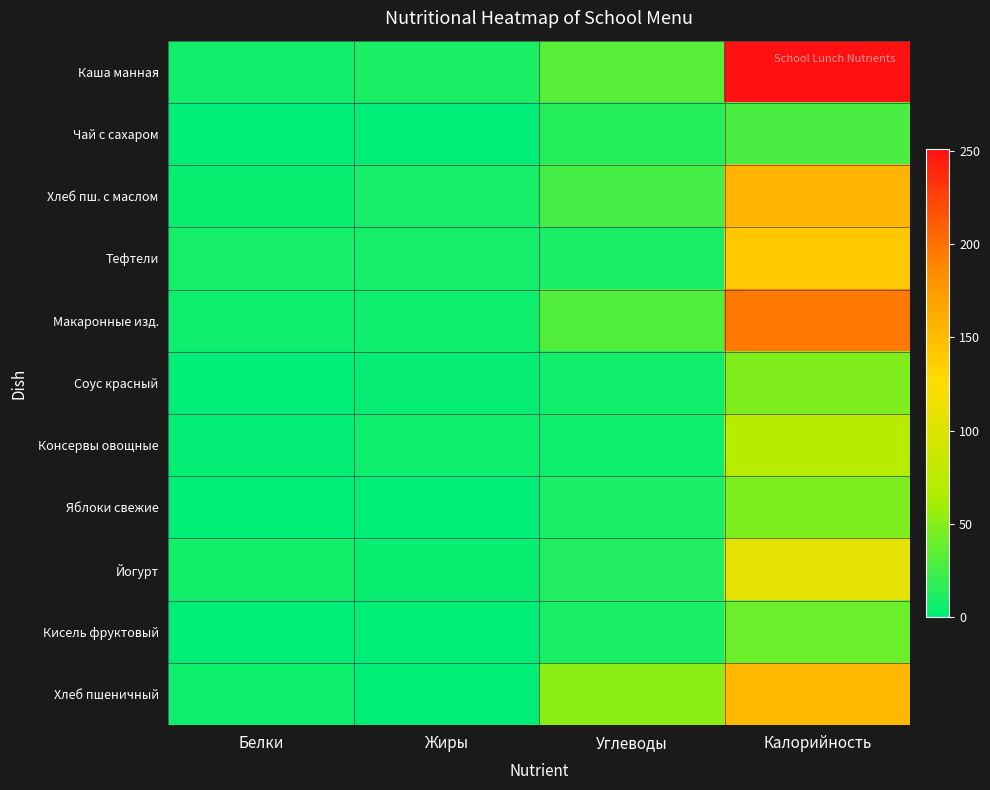

Count the number of data series in this chart.

11